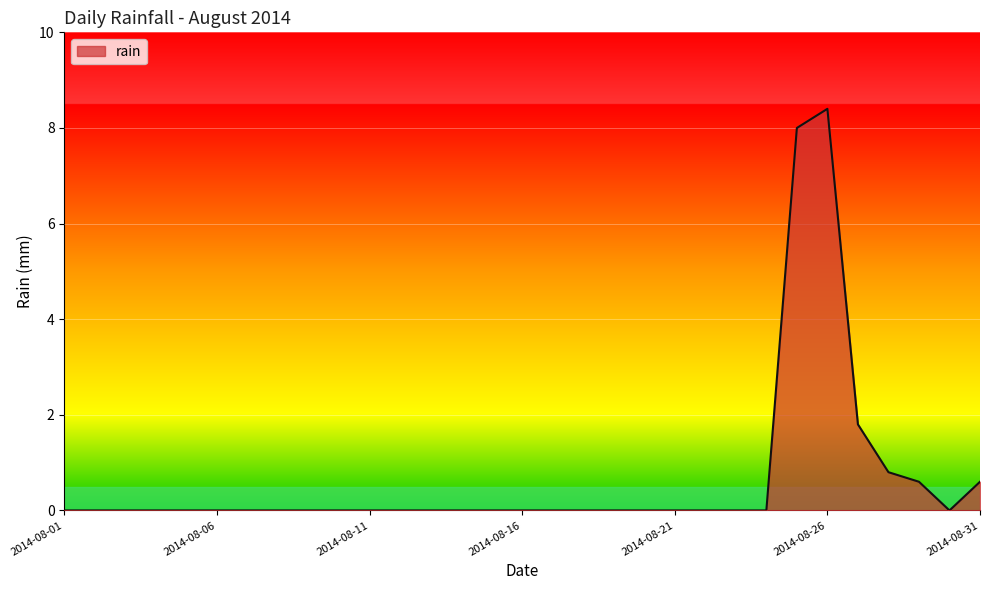

What is the difference between the maximum and minimum values?

8.4